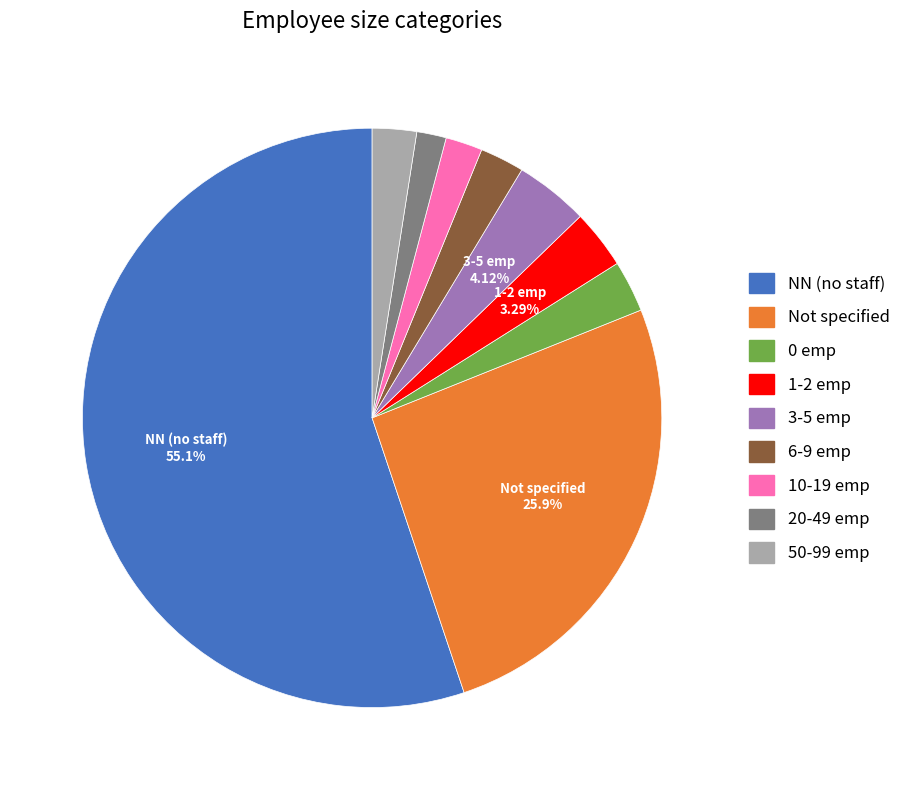

How many segments does this pie chart have?

9